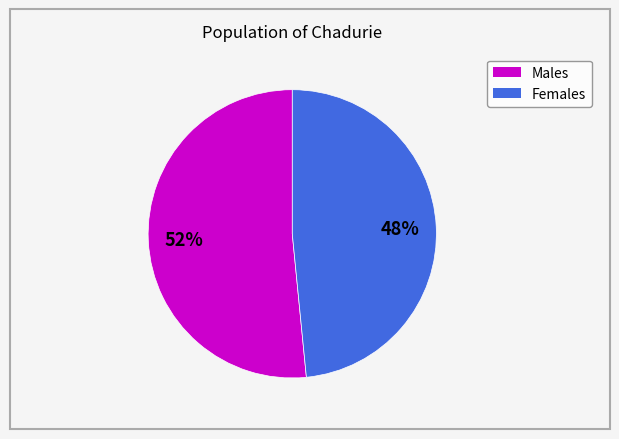

To the nearest percent, what is the average slice percentage?

50%